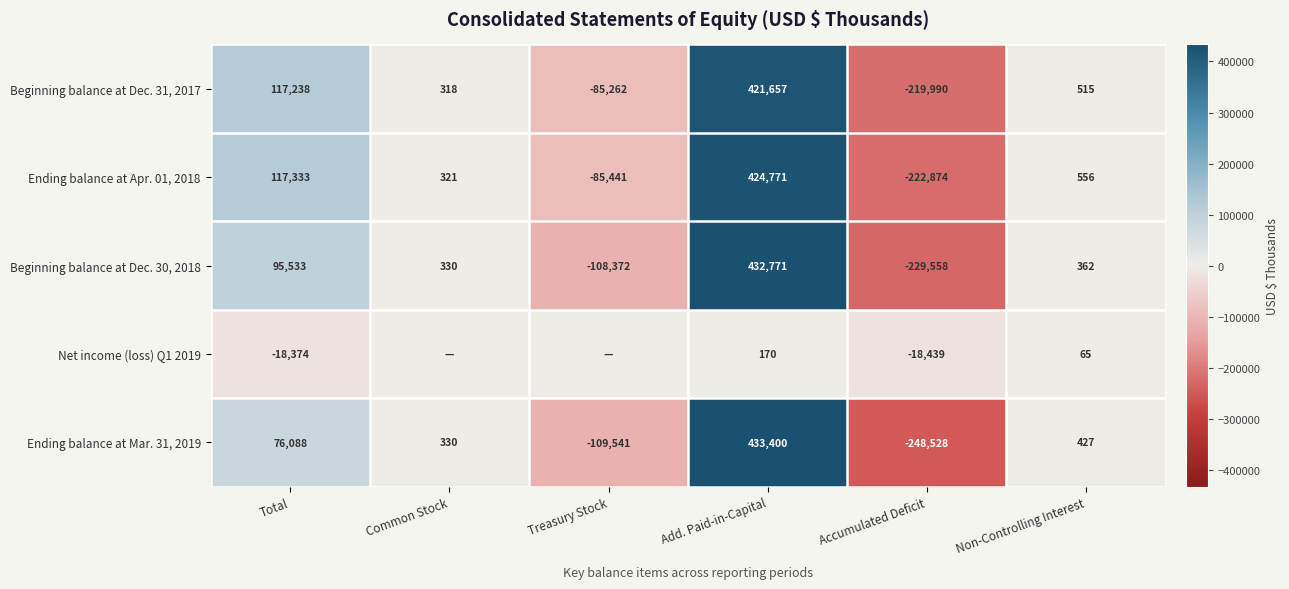

Which has a higher value, Non-Controlling Interest or Total?

Total